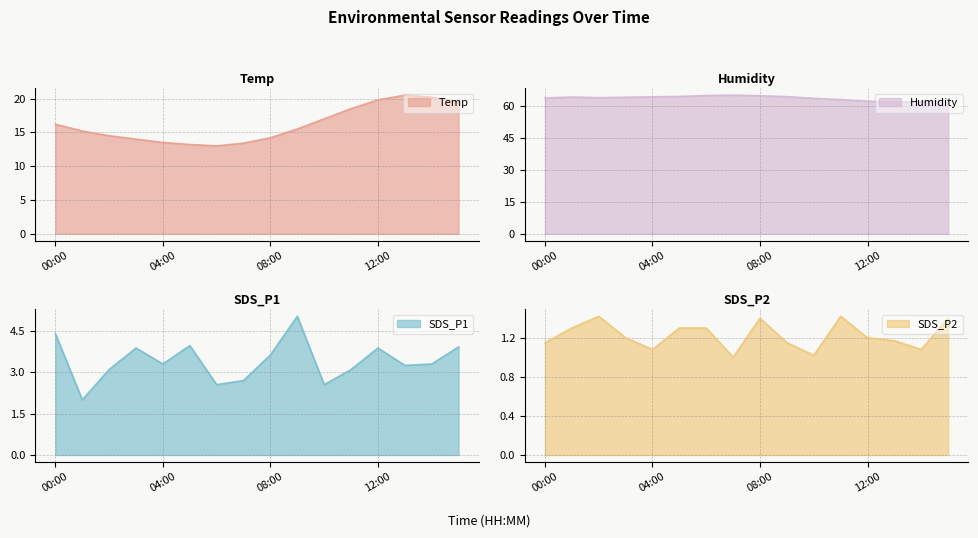

Is the value of Temp at 04:00 greater than the value of SDS_P1 at 09:00?

Yes